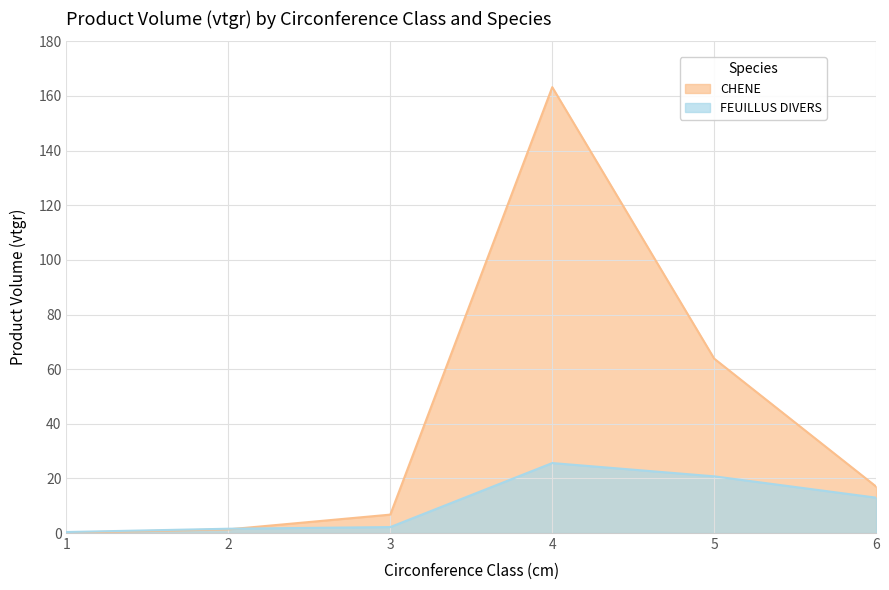

What are all the series names shown in the legend?

CHENE, FEUILLUS DIVERS